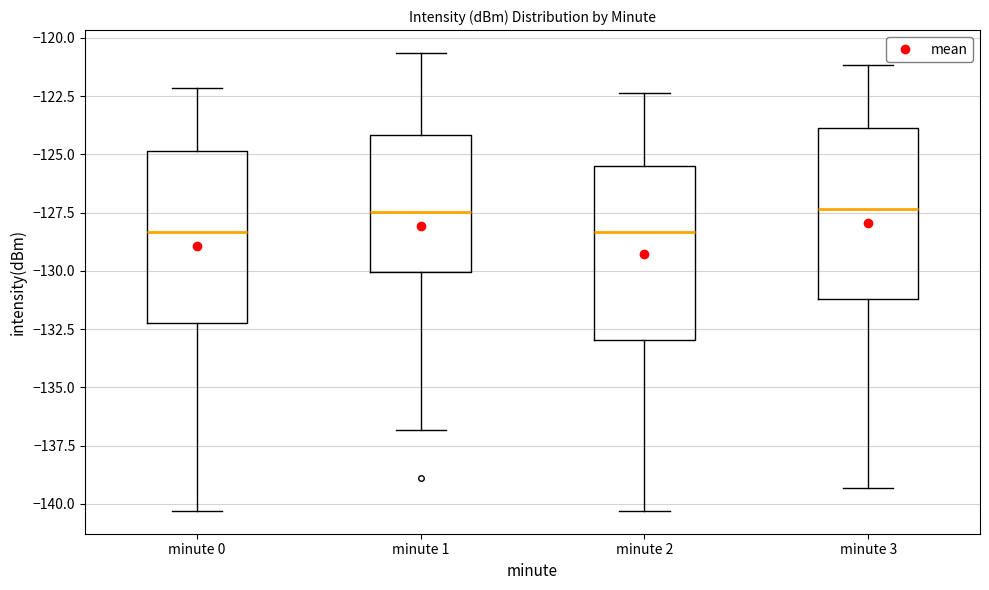

Reading left to right, transcribe this box plot: for each box, give where its median line is, the range the box spans, and where its two whiskers end, as read against the y-axis. The values are not printed on the chart, so give them approximately, as read against the axis.

minute 0: median -128.5, box -132.0 to -125.0, whiskers -140.5 to -122.0
minute 1: median -127.5, box -130.0 to -124.0, whiskers -137.0 to -120.5
minute 2: median -128.5, box -133.0 to -125.5, whiskers -140.5 to -122.5
minute 3: median -127.5, box -131.0 to -124.0, whiskers -139.5 to -121.0